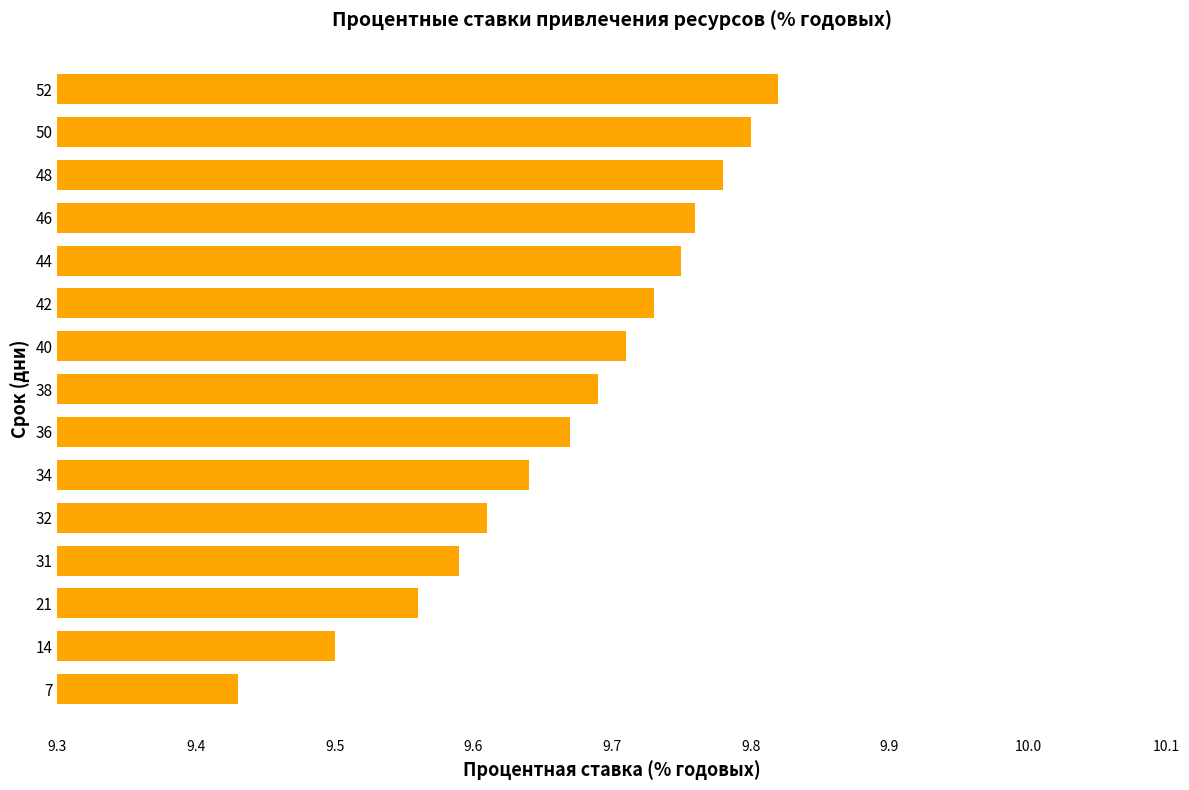

Rank the categories by value from highest to lowest.

52, 50, 48, 46, 44, 42, 40, 38, 36, 34, 32, 31, 21, 14, 7